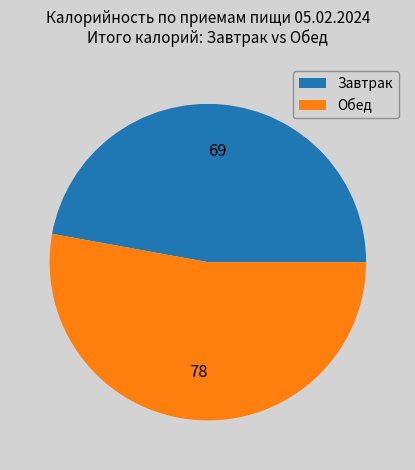

Rank the categories by value from lowest to highest.

Завтрак, Обед